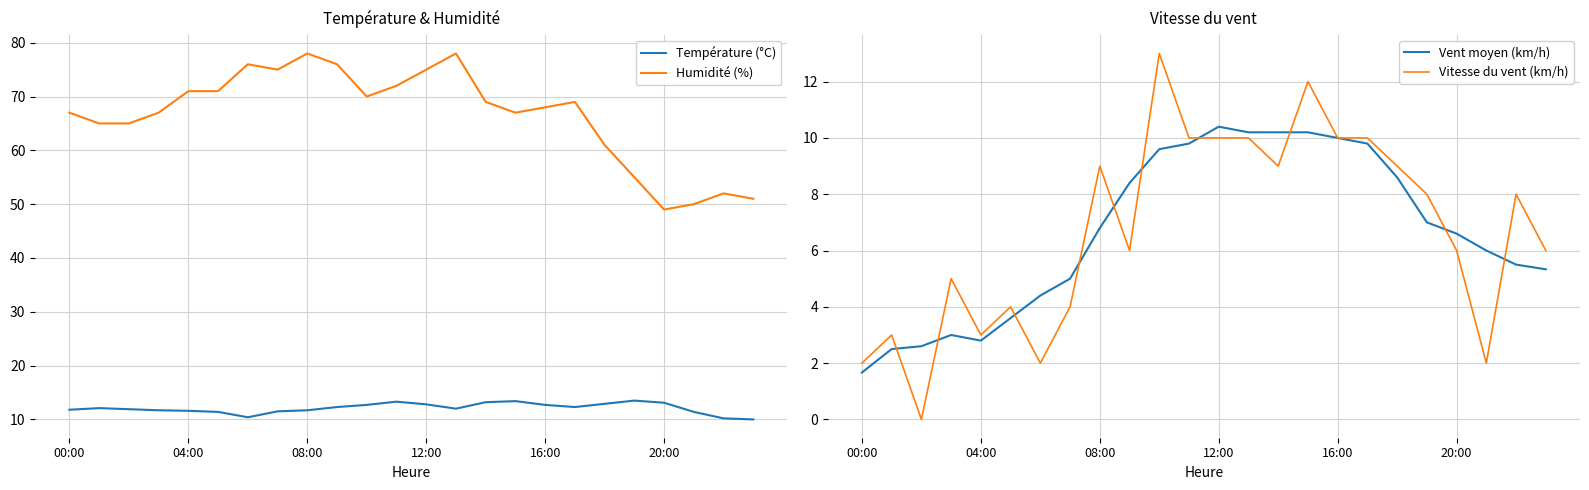

How many interior local valleys does the Humidité (%) series have?

4